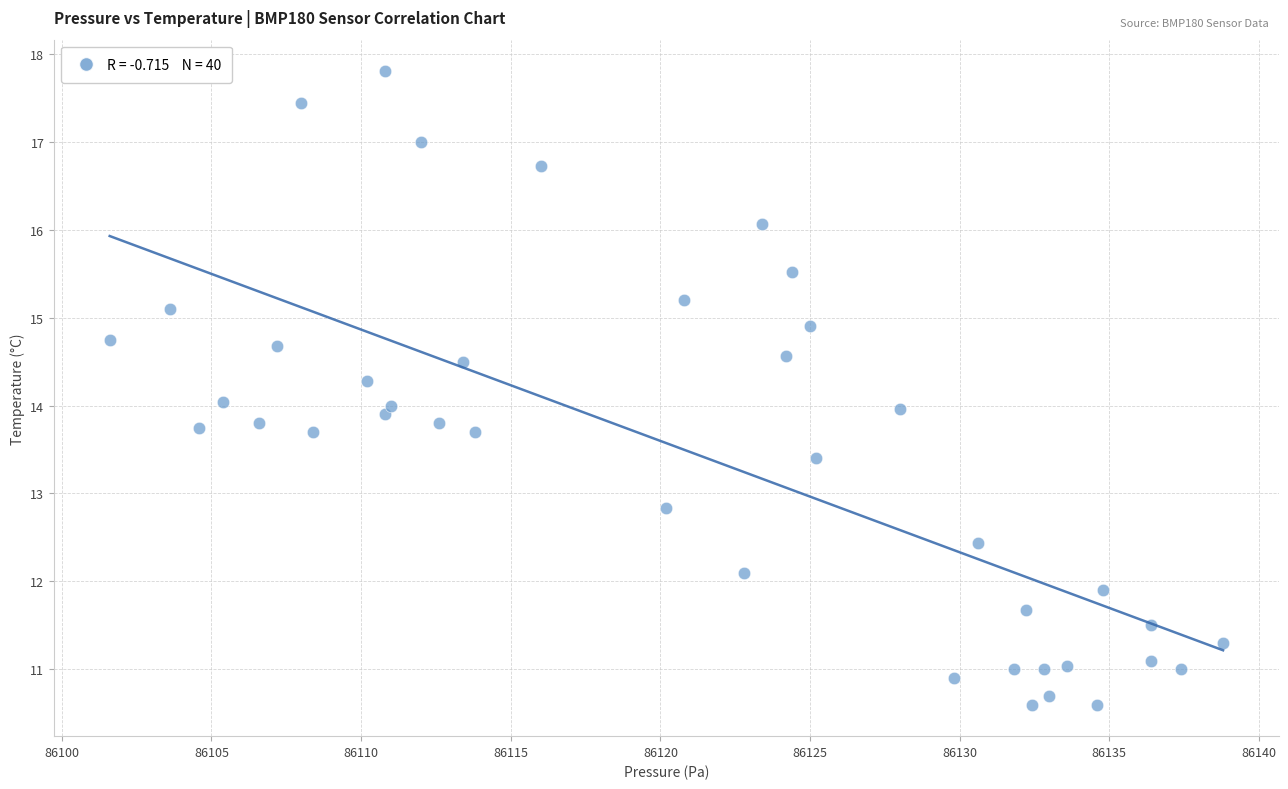

What is the range of Y values (max minus min)?

7.2